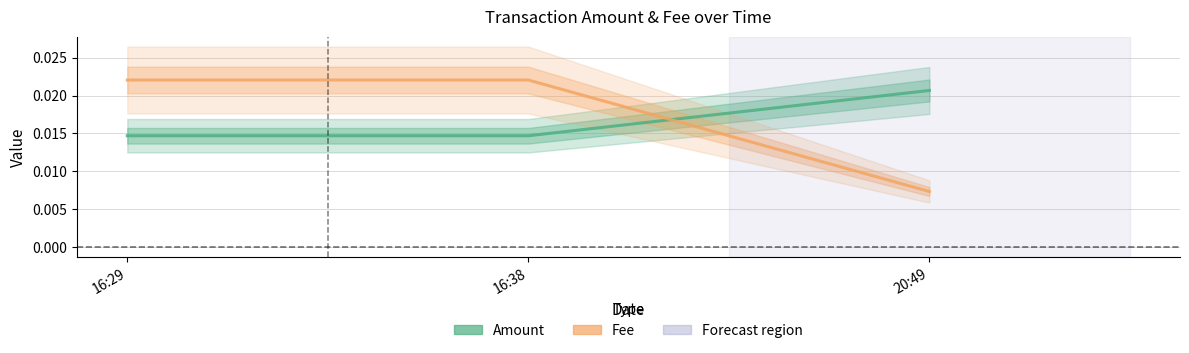

Reading left to right, list all the values displayed in this chart.

Amount: 16:29=0.0	16:38=0.0	20:49=0.0
Fee: 16:29=0.0	16:38=0.0	20:49=0.0